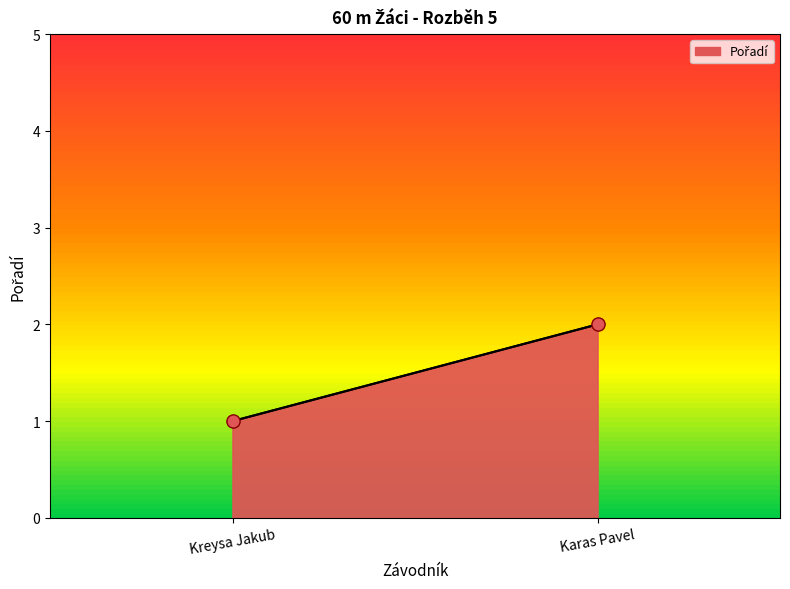

Approximately how many times larger is the value at Karas Pavel compared to Kreysa Jakub?

2.0